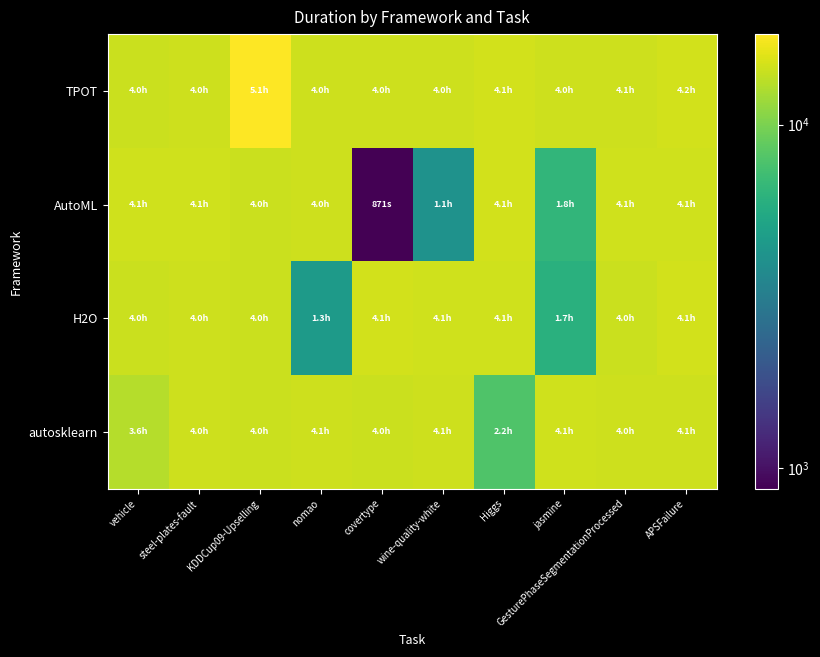

Which category has the highest value across all series?

KDDCup09-Upselling